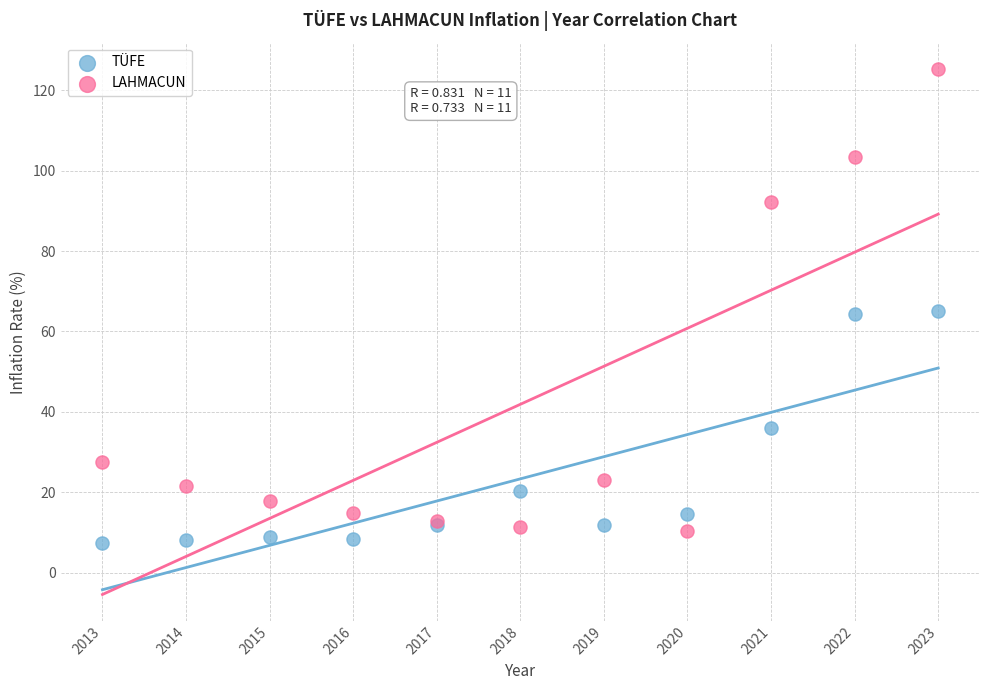

Which series reaches the maximum Y coordinate?

LAHMACUN